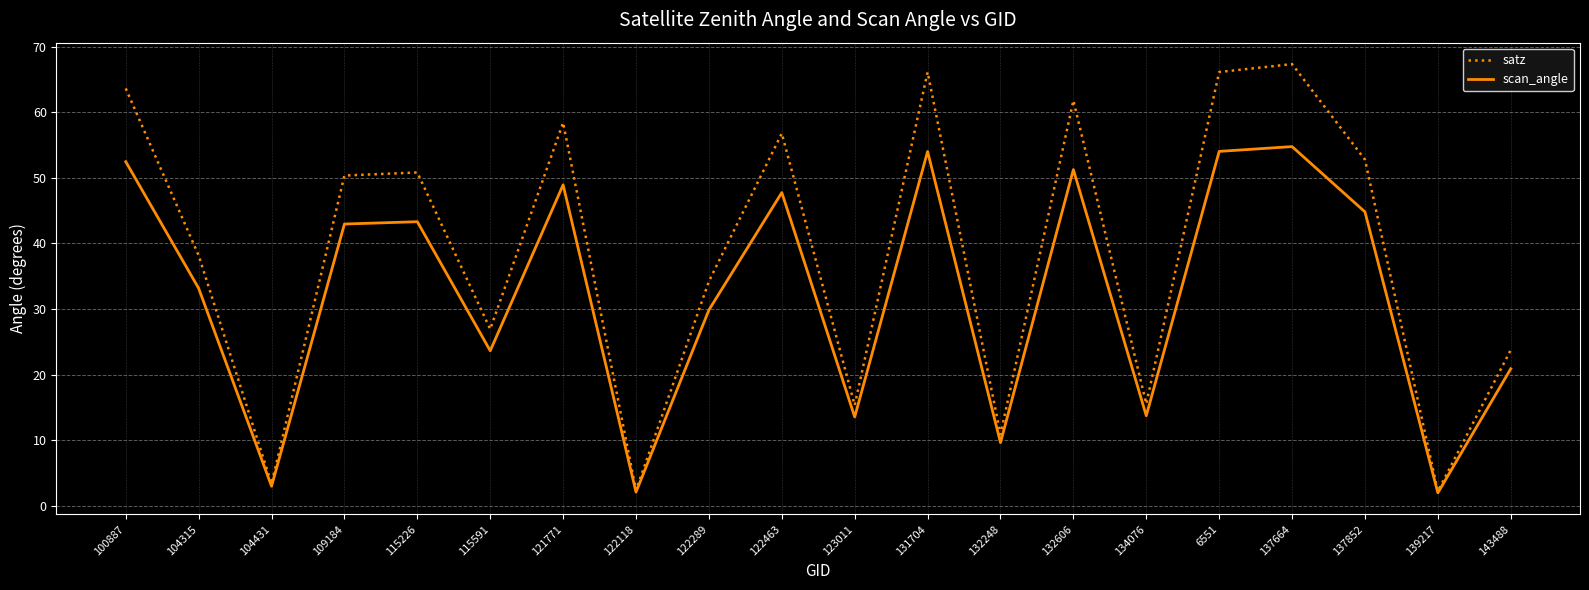

What is the average value of the satz series?

38.3